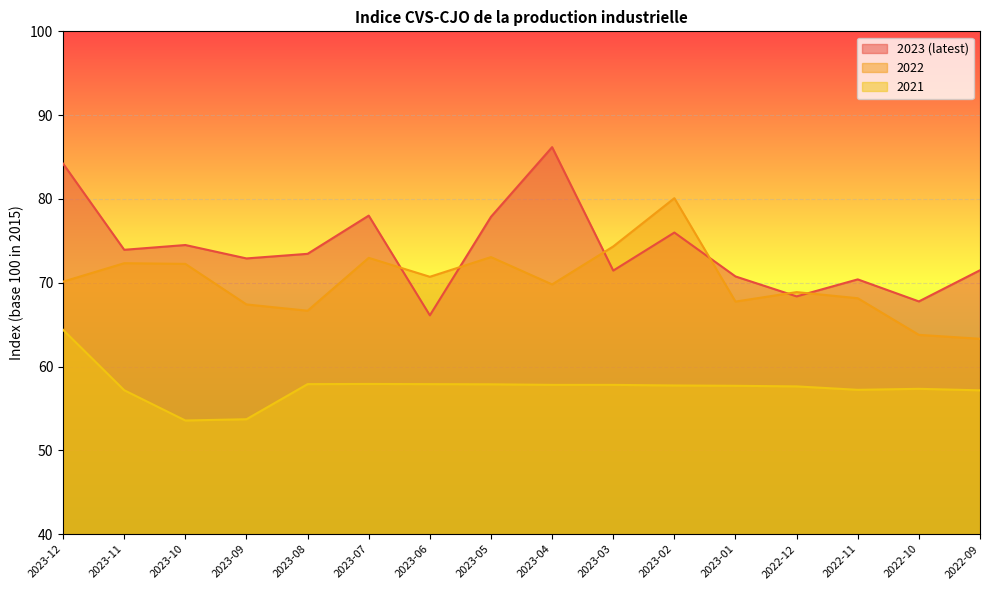

What is the sum of the 2021 values at 2023-09 and 2022-11?

110.9